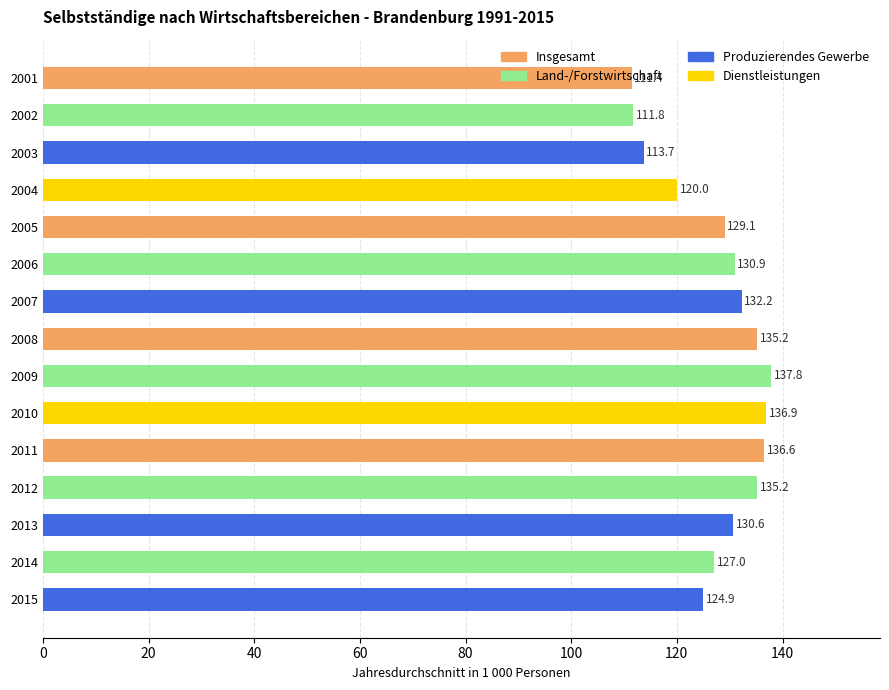

Does the chart contain stacked bars?

No